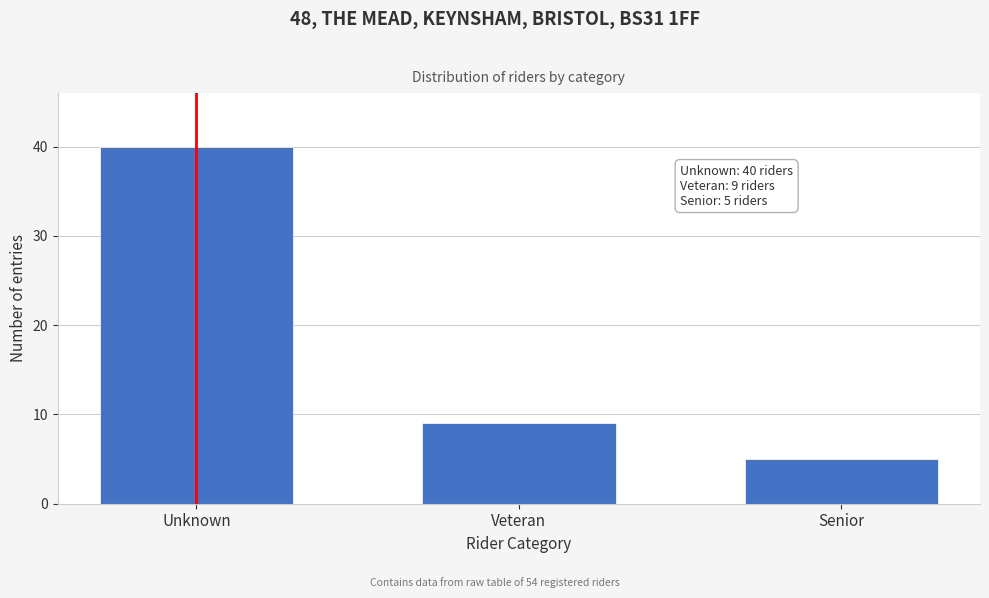

Reading left to right, what are all the values shown in this chart?

40	9	5